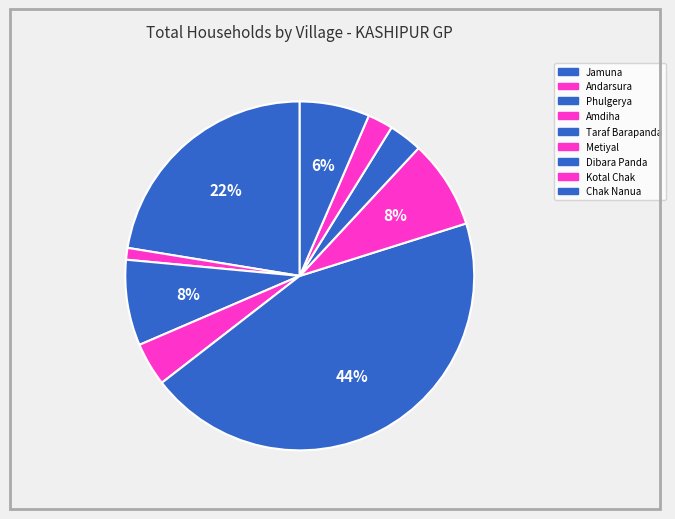

To the nearest percent, what percentage of the pie is Metiyal?

8%